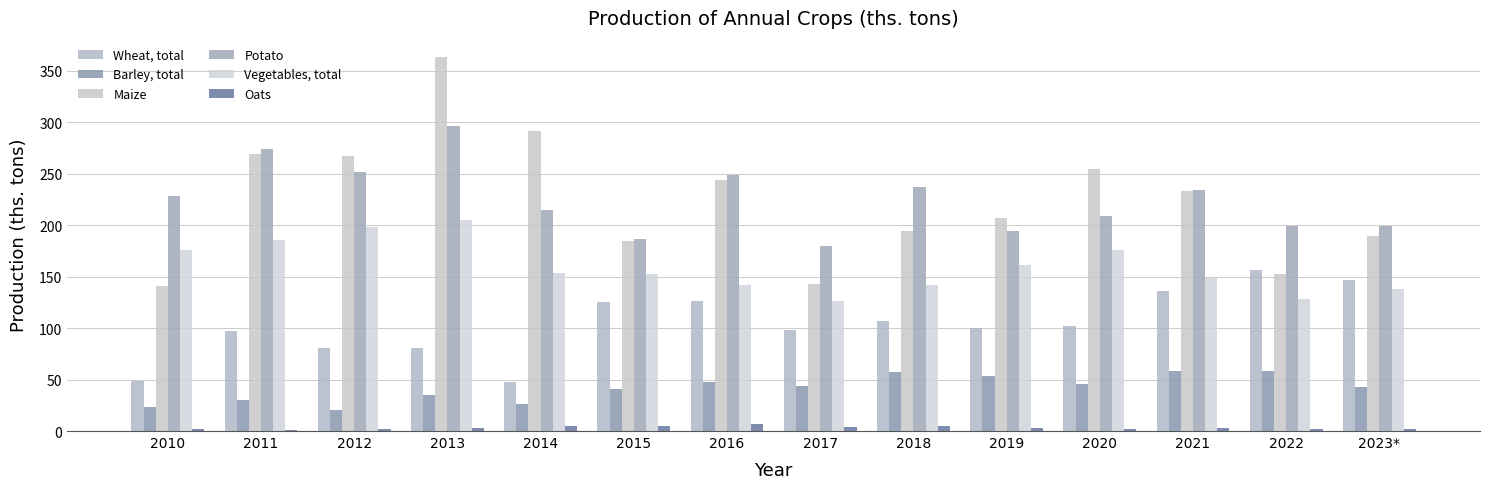

The Potato series shows 234.7 at 2021. True or false?

True